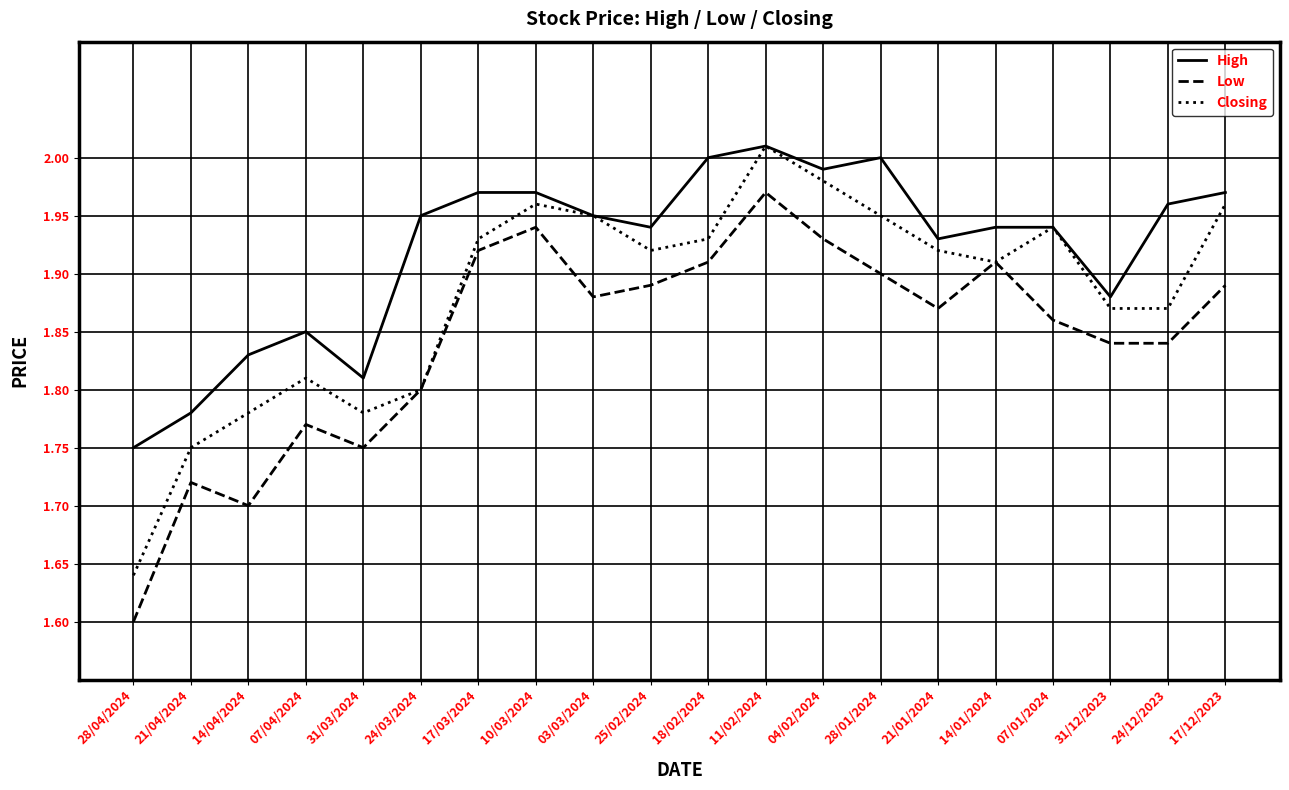

At which label is Closing closest to 1?

28/04/2024